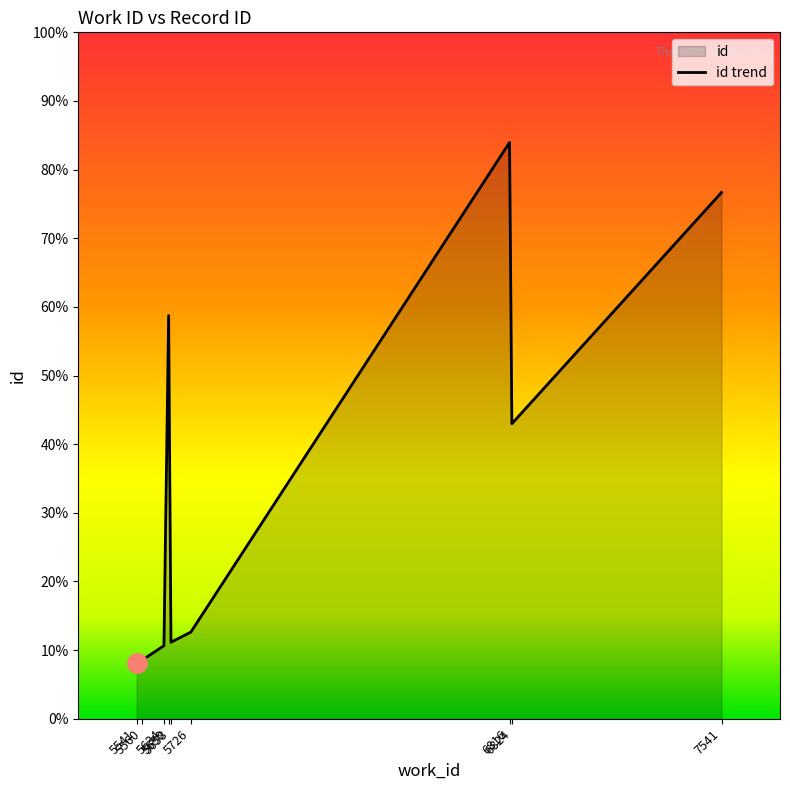

Rank the categories by value from lowest to highest.

5541, 5560, 5634, 5658, 5726, 6824, 5650, 7541, 6816